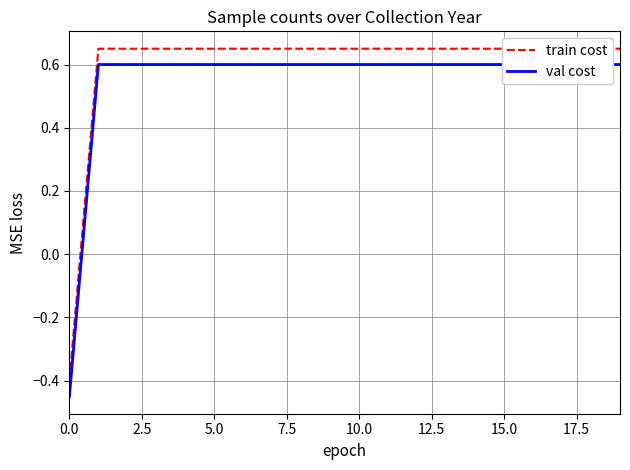

What is the maximum value shown in the chart?

0.7